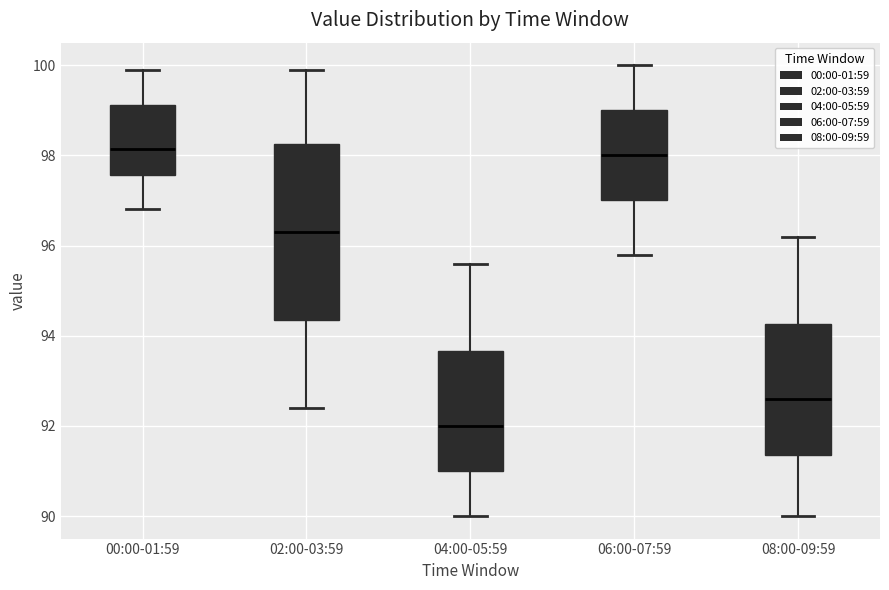

Reading left to right, transcribe this box plot: for each box, give where its median line is, the range the box spans, and where its two whiskers end, as read against the y-axis. The values are not printed on the chart, so give them approximately, as read against the axis.

00:00-01:59: median 98.2, box 97.6 to 99.2, whiskers 96.8 to 100.0
02:00-03:59: median 96.4, box 94.4 to 98.2, whiskers 92.4 to 100.0
04:00-05:59: median 92.0, box 91.0 to 93.6, whiskers 90.0 to 95.6
06:00-07:59: median 98.0, box 97.0 to 99.0, whiskers 95.8 to 100.0
08:00-09:59: median 92.6, box 91.4 to 94.2, whiskers 90.0 to 96.2